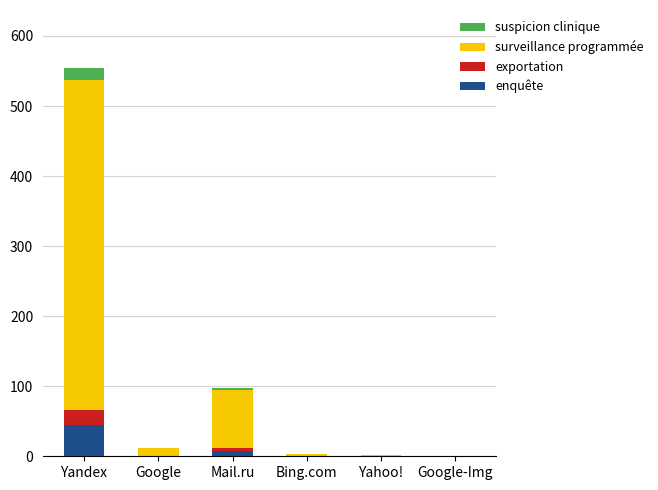

Which category has the highest value in the enquête series?

Yandex